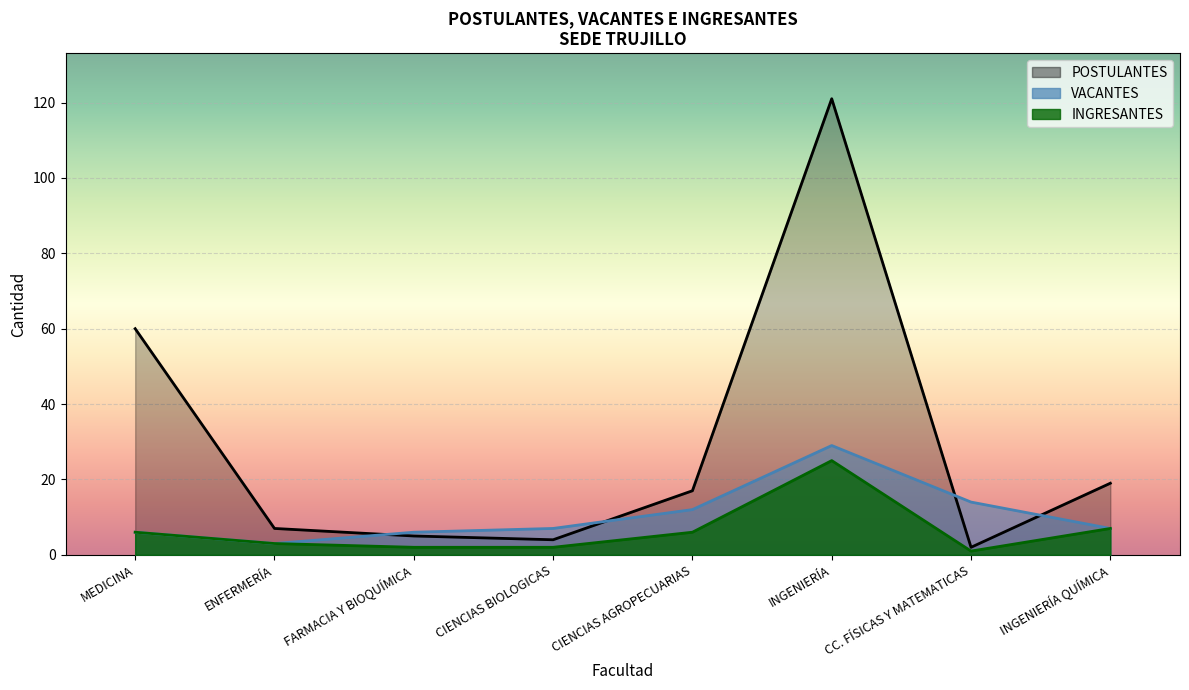

At which category is the sum across all series the highest?

INGENIERÍA